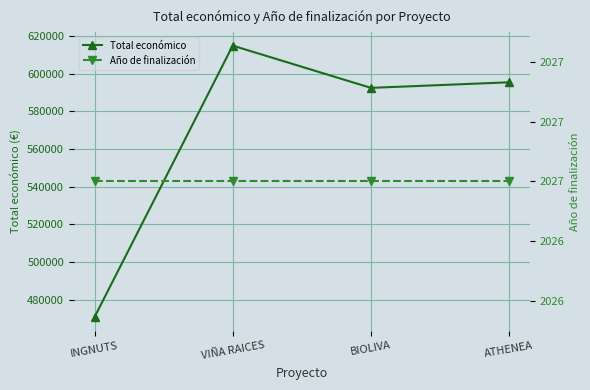

True or false: Total económico and Año de finalización cross at least once.

False